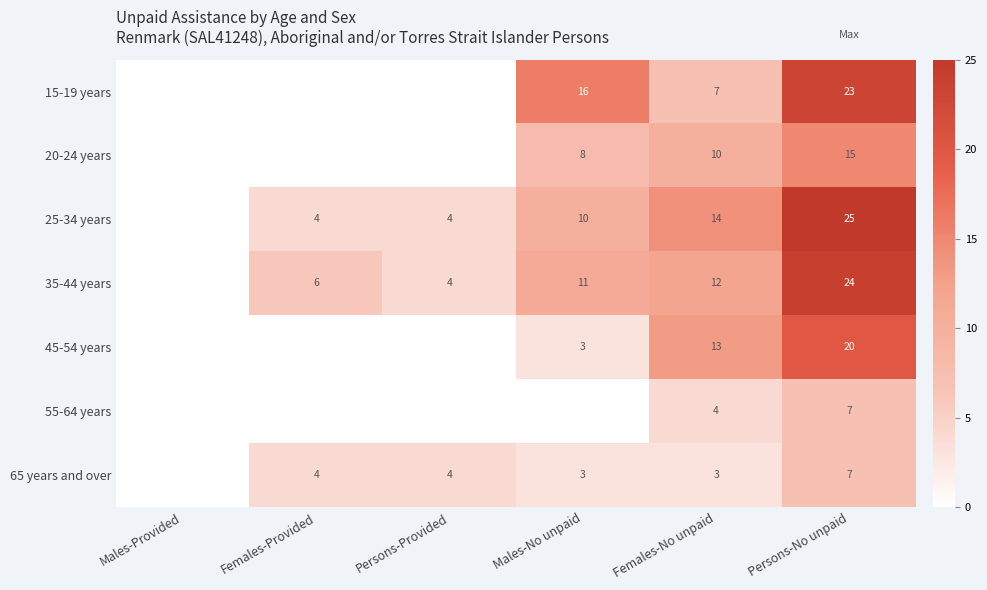

Is it true that 35-44 years equals 15 at Persons-No unpaid?

False